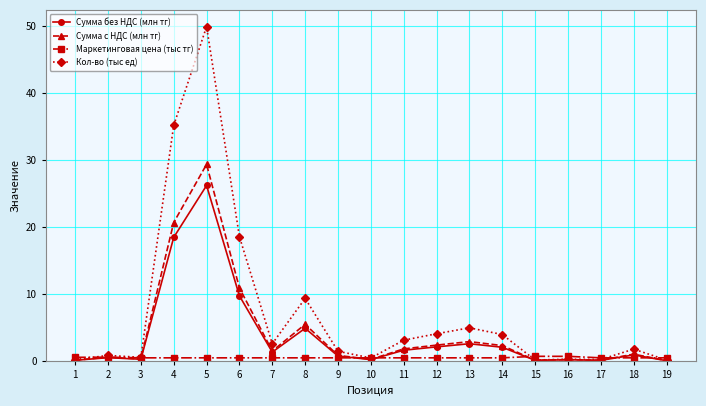

What is the average value of the Сумма с НДС (млн тг) series?

4.3